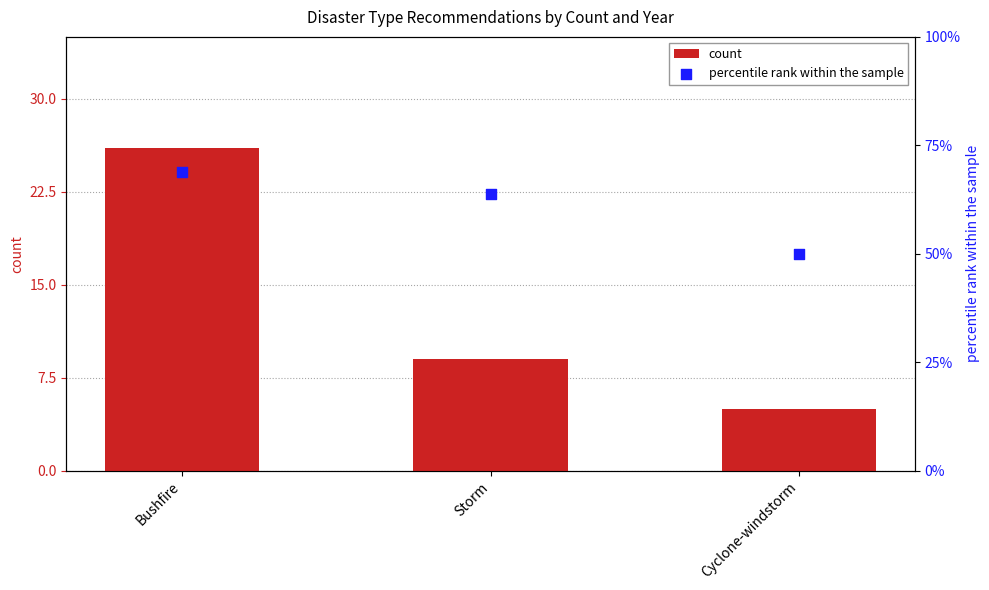

At how many categories does at least one series exceed 60?

2